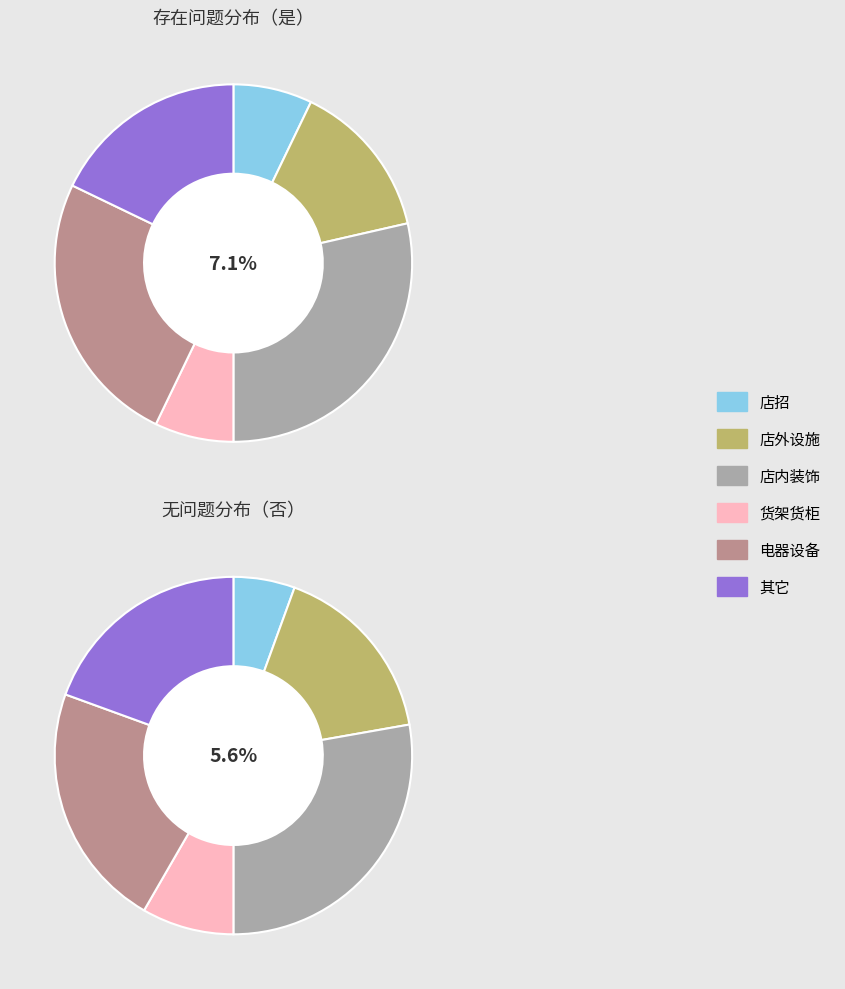

Do 店招 and 店内装饰 together represent more than half of the pie?

No